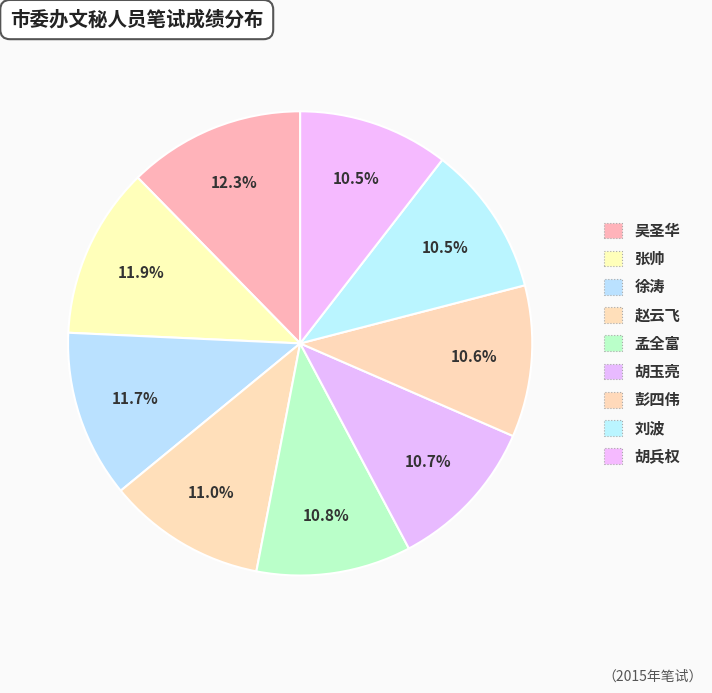

To the nearest percent, what portion does 徐涛 represent?

12%